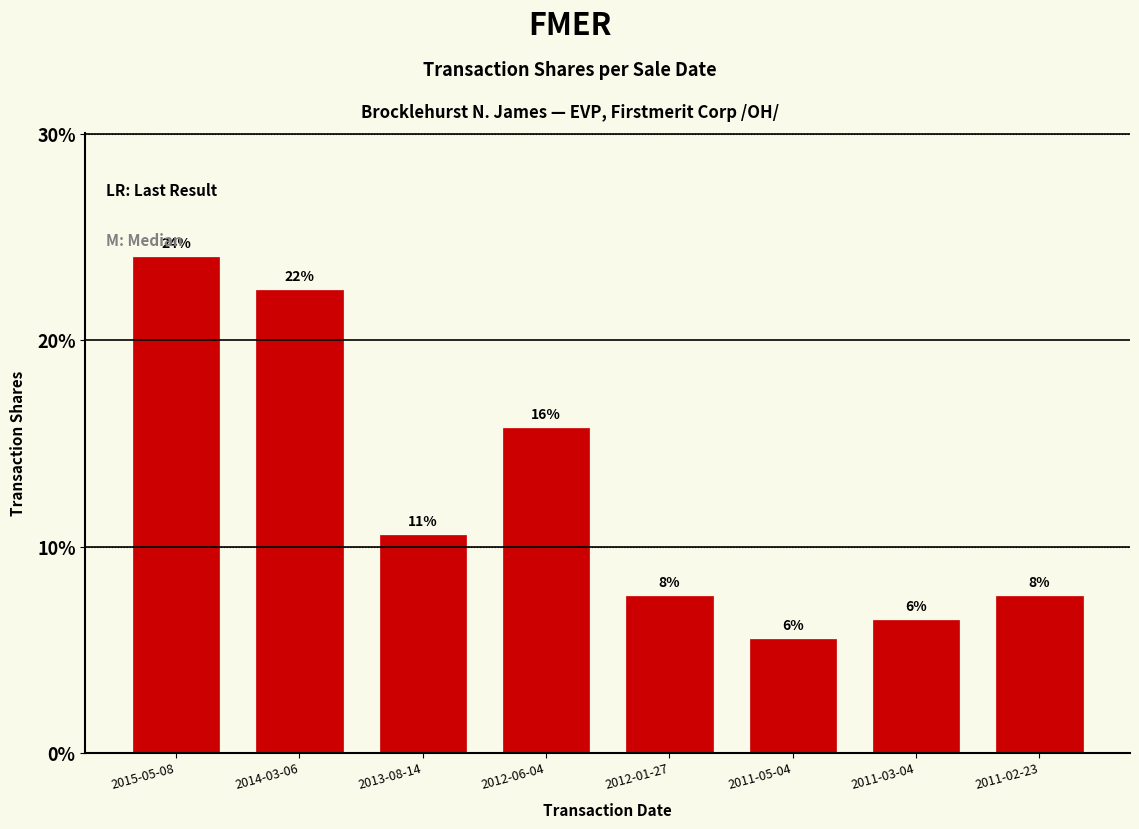

List the labels in order of value, smallest first.

2011-05-04, 2011-03-04, 2012-01-27, 2011-02-23, 2013-08-14, 2012-06-04, 2014-03-06, 2015-05-08